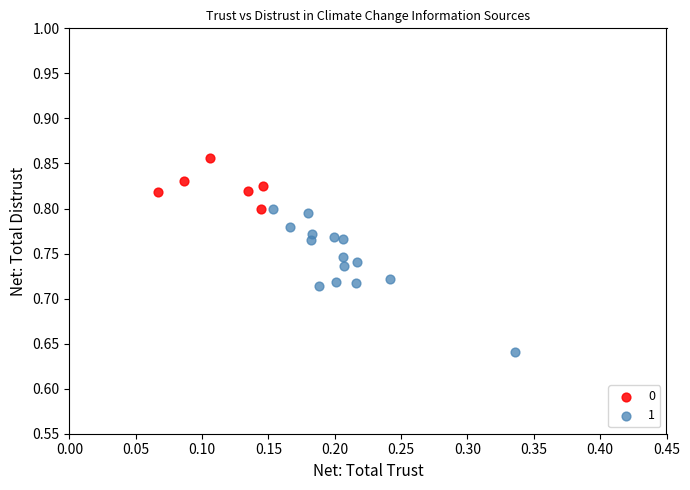

Which series reaches the maximum Y coordinate?

0